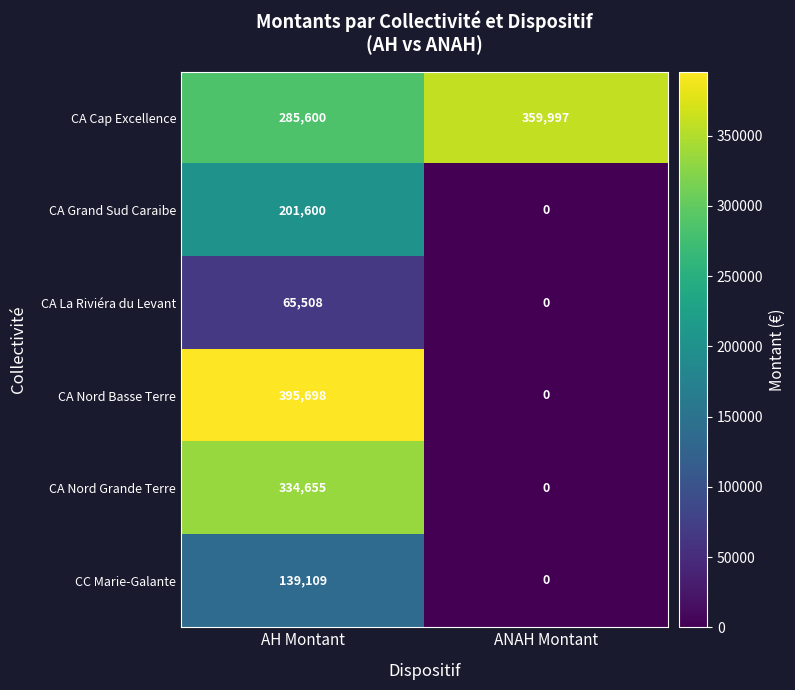

Is it true that CA Cap Excellence equals 359997 at ANAH Montant?

True